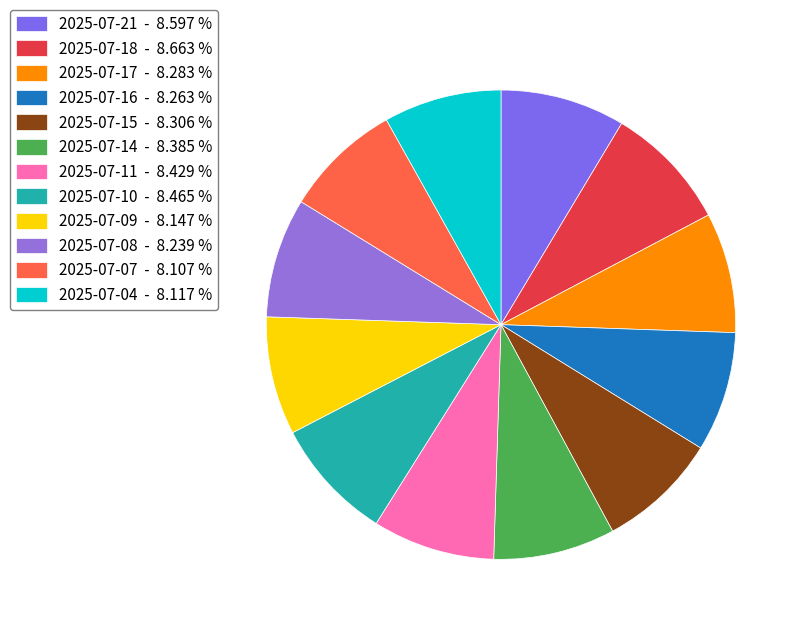

Between 2025-07-11 and 2025-07-09, which is larger?

2025-07-11